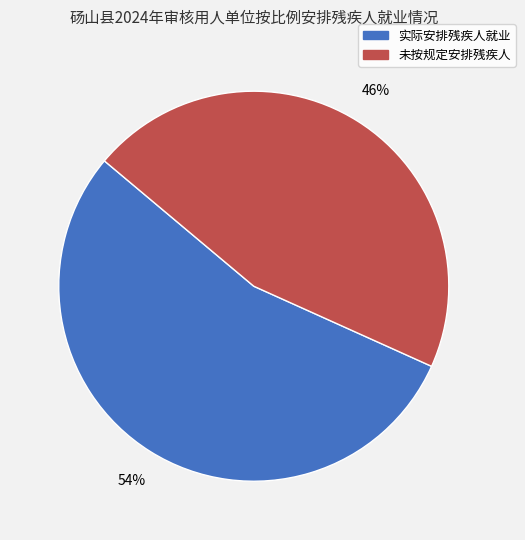

Is there any slice that represents more than half of the pie?

Yes